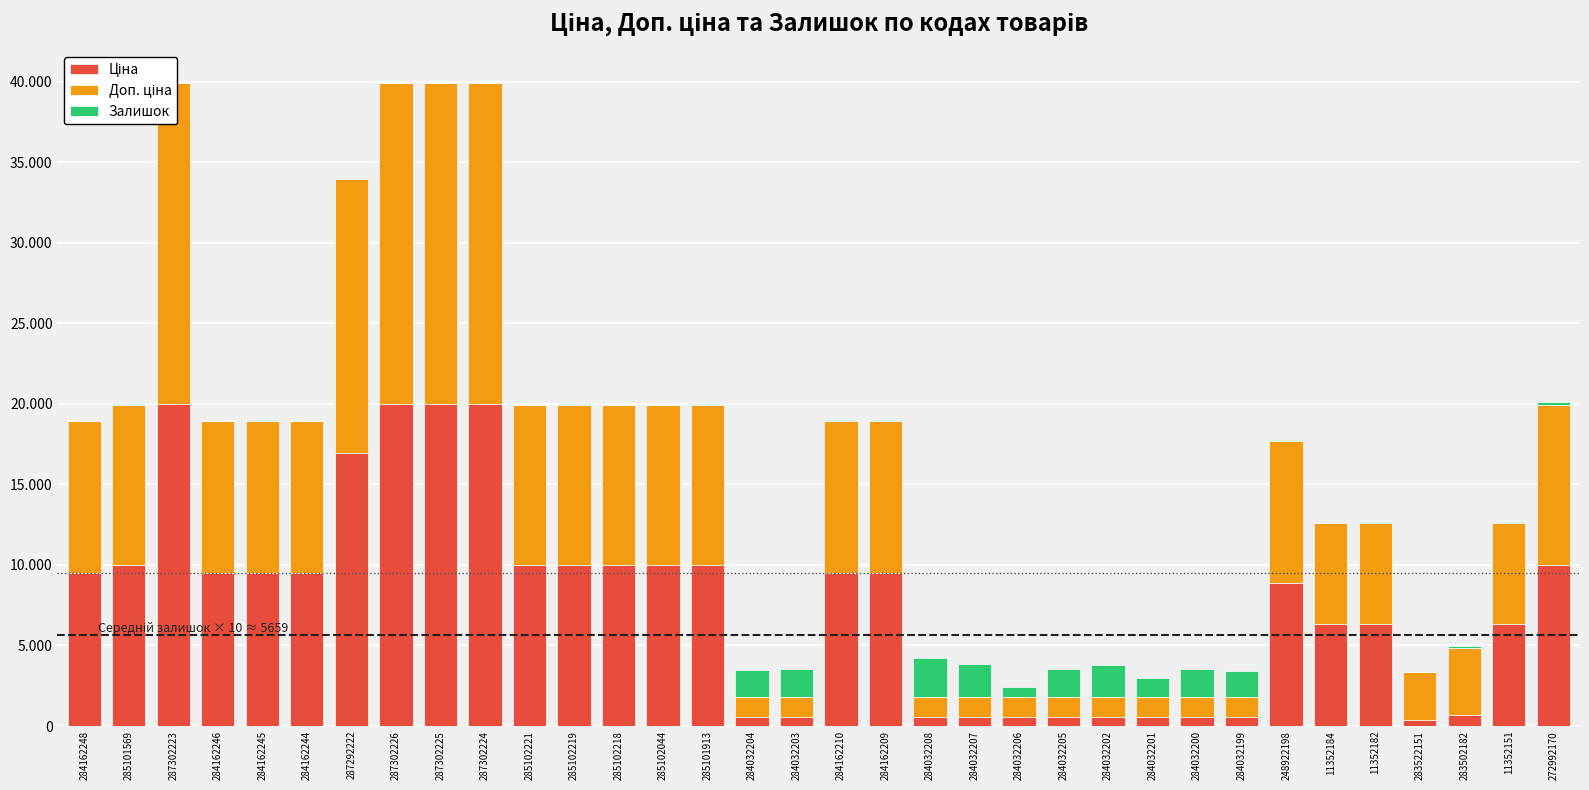

How many values in the Залишок series exceed 39?

16